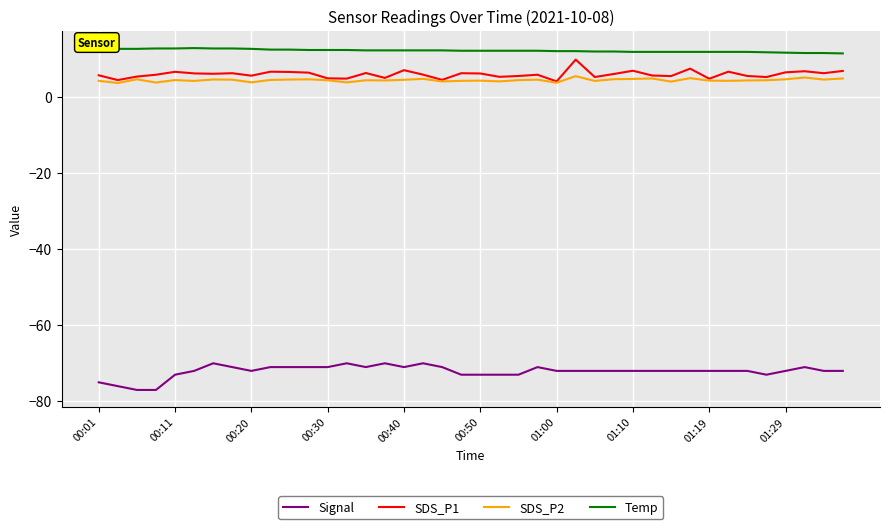

List the series in order of their peak value, lowest first.

Signal, SDS_P2, SDS_P1, Temp